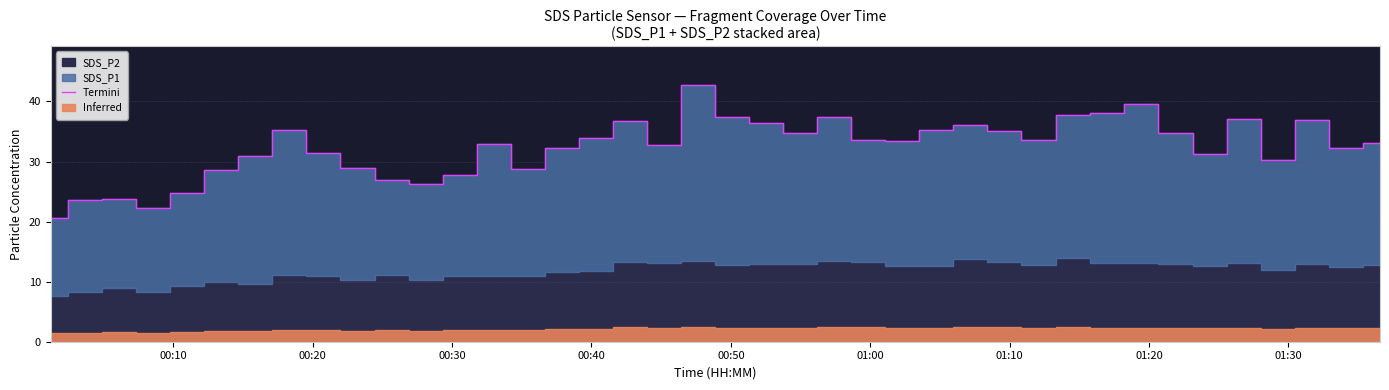

True or false: there are more than 0 points higher than both neighbors.

True